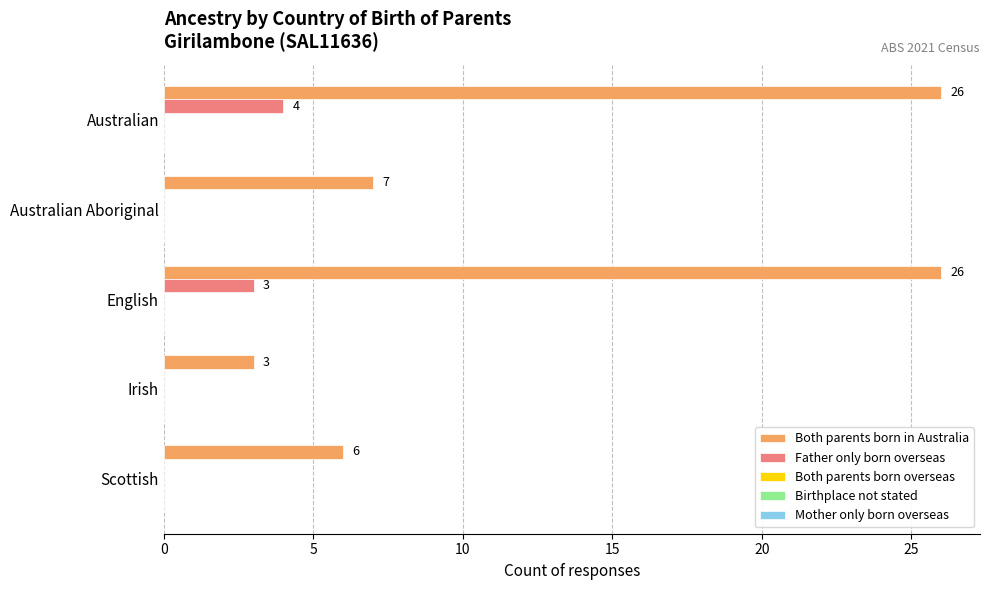

What is the total value across all series at Scottish?

6